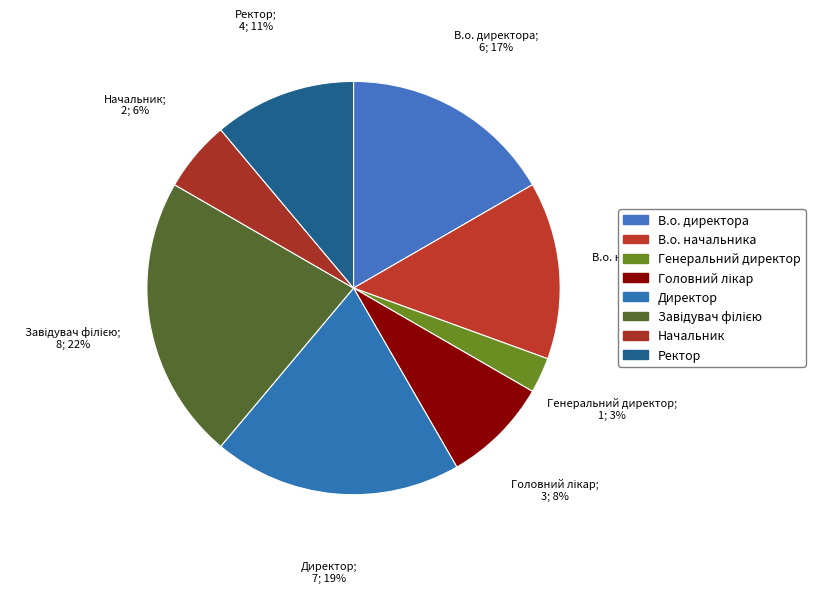

How many segments does this pie chart have?

8